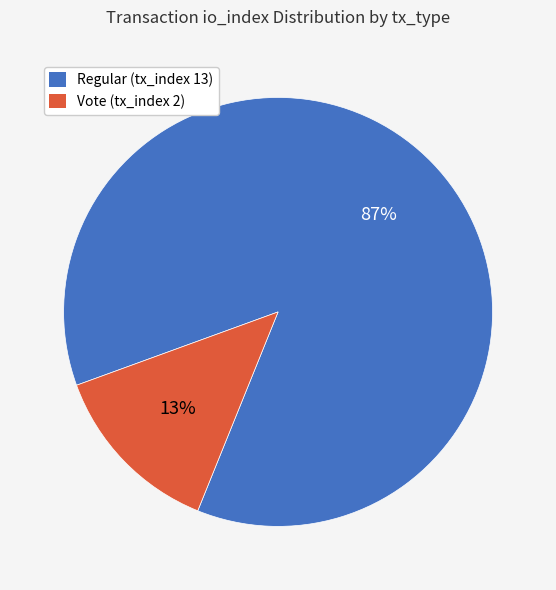

To the nearest percent, what is the combined percentage of Vote (tx_index 2) and Regular (tx_index 13)?

100%